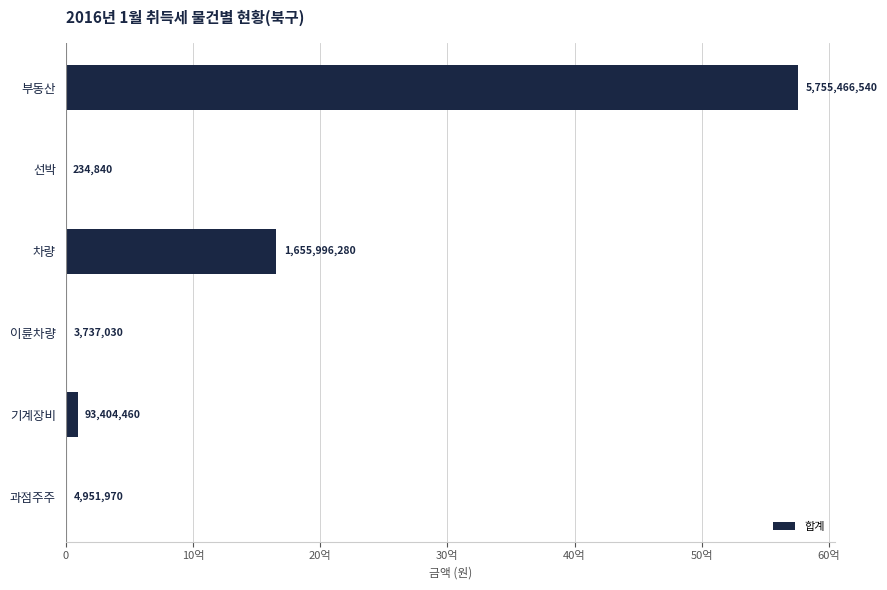

What is the smallest value displayed?

234840